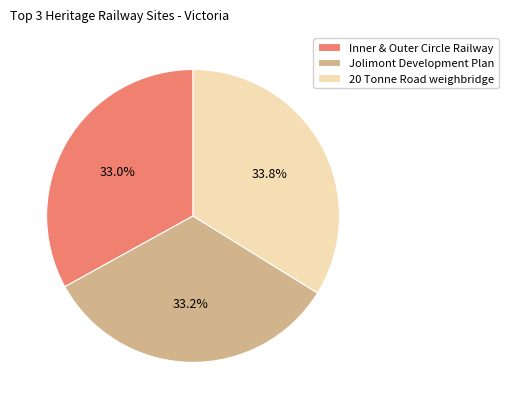

Does any single category account for the majority?

No